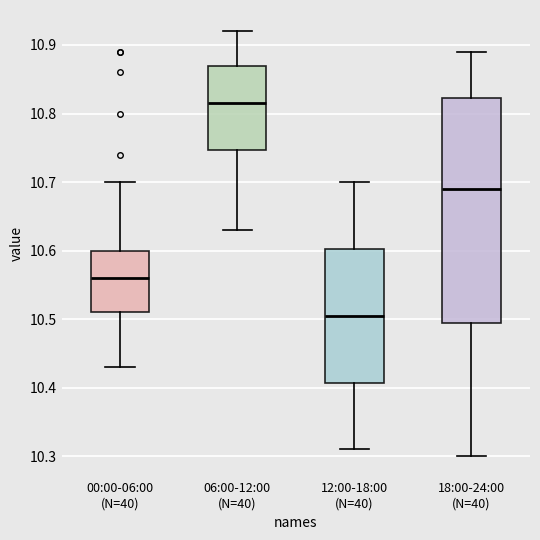

Reading left to right, read every box against the y-axis: the position of its median line, the range the box covers, and the ends of its whiskers. The values are not printed on the chart, so give them approximately, as read against the axis.

00:00-06:00 (N=40): median 10.56, box 10.51 to 10.60, whiskers 10.43 to 10.70
06:00-12:00 (N=40): median 10.82, box 10.75 to 10.87, whiskers 10.63 to 10.92
12:00-18:00 (N=40): median 10.51, box 10.41 to 10.60, whiskers 10.31 to 10.70
18:00-24:00 (N=40): median 10.69, box 10.50 to 10.82, whiskers 10.30 to 10.89